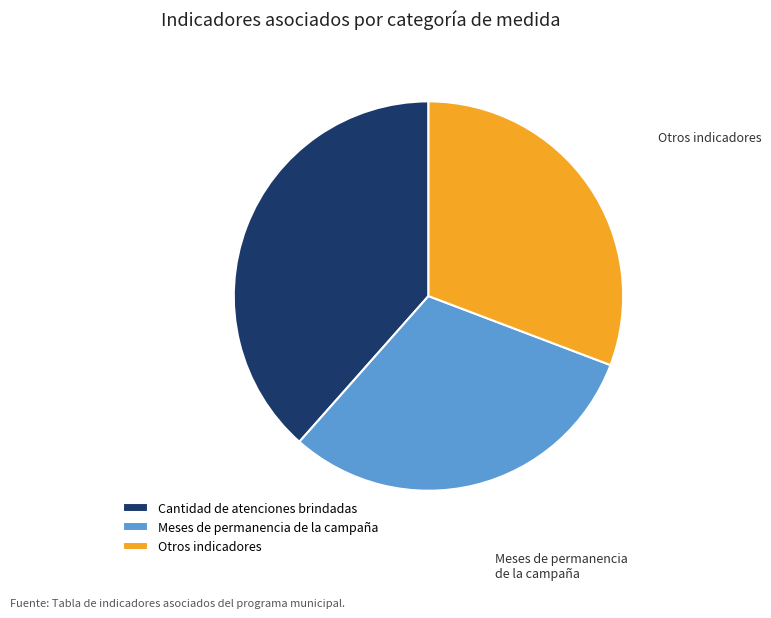

Approximately how many times larger is the value at Cantidad de atenciones brindadas compared to Otros indicadores?

1.3